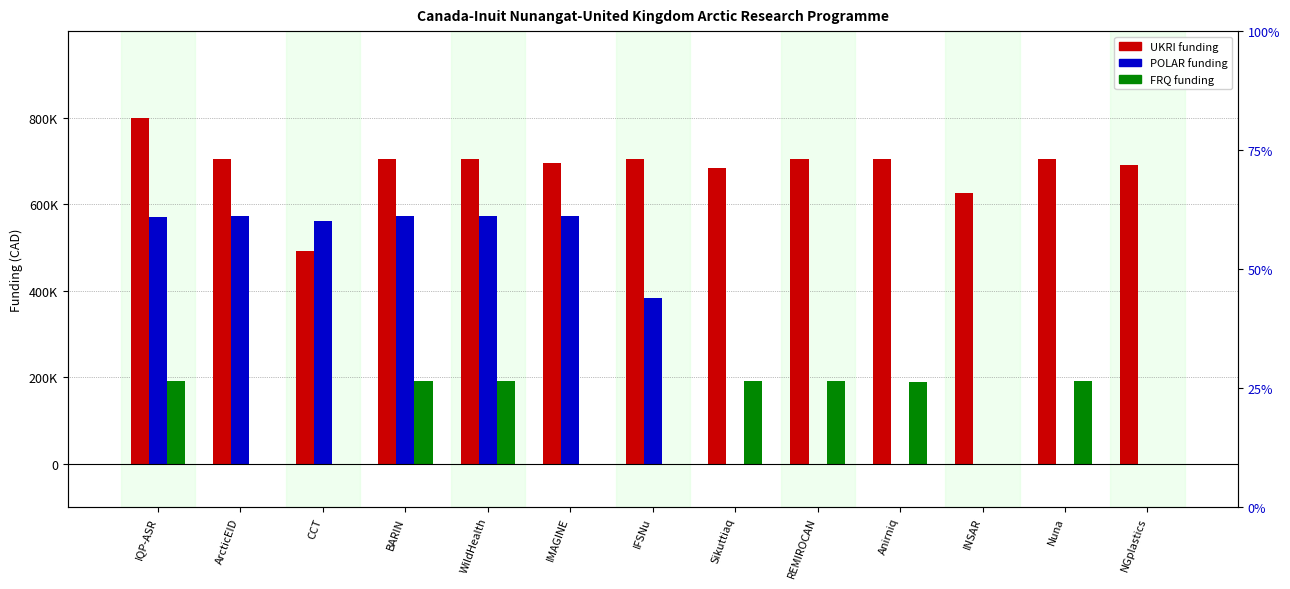

Is it true that FRQ equals 0.2 at WildHealth?

True